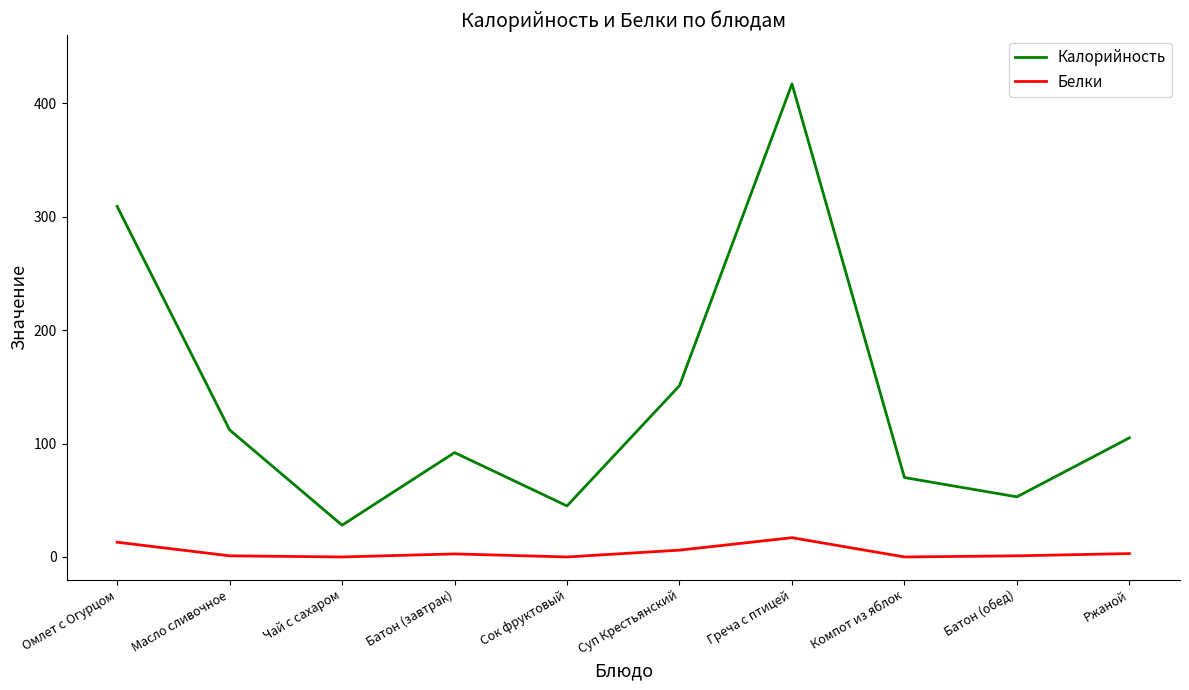

At Масло сливочное, list the series in order from largest to smallest.

Калорийность, Белки